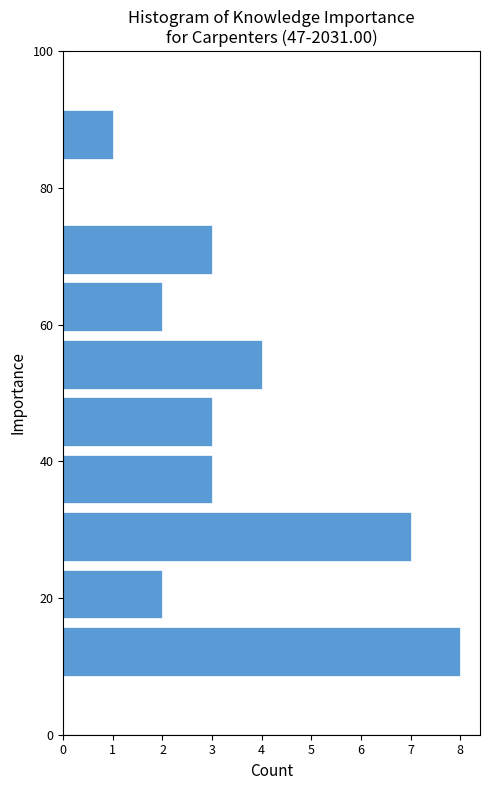

Reading bottom to top, list every bar in this chart as the range it spans on the y-axis followed by its length. Neither the bar edges nor the lengths are printed on the chart, so give them approximately, as read against the axes.

8.0 to 16.4: 8
16.4 to 24.8: 2
24.8 to 33.2: 7
33.2 to 41.6: 3
41.6 to 50.0: 3
50.0 to 58.4: 4
58.4 to 66.8: 2
66.8 to 75.2: 3
75.2 to 83.6: 0
83.6 to 92.0: 1